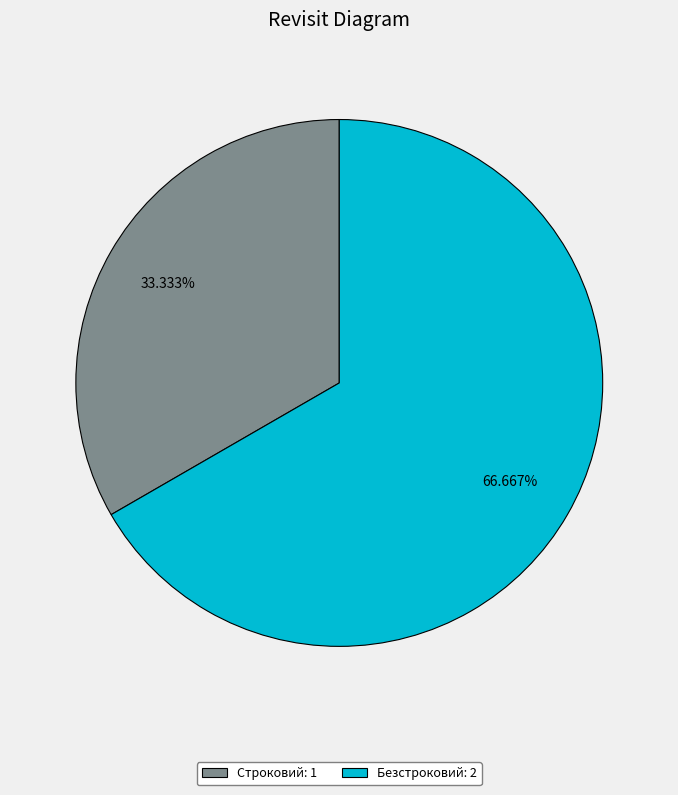

How many slices are in this pie chart?

2